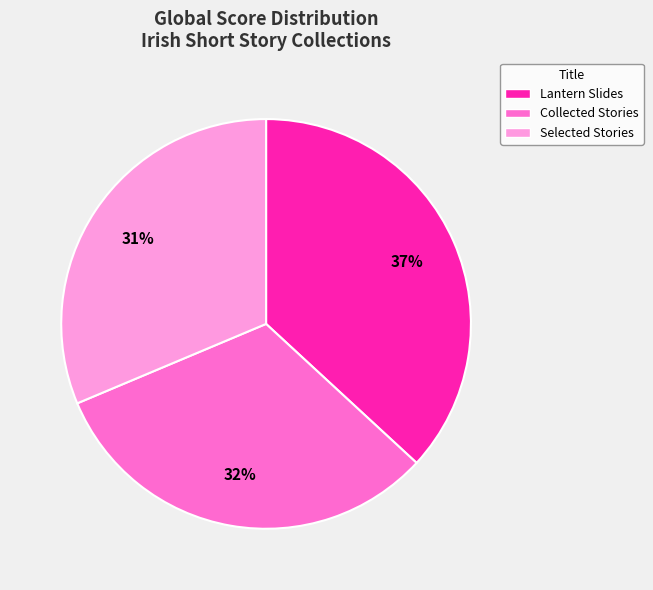

What percentage is the Selected Stories slice, to the nearest percent?

31%